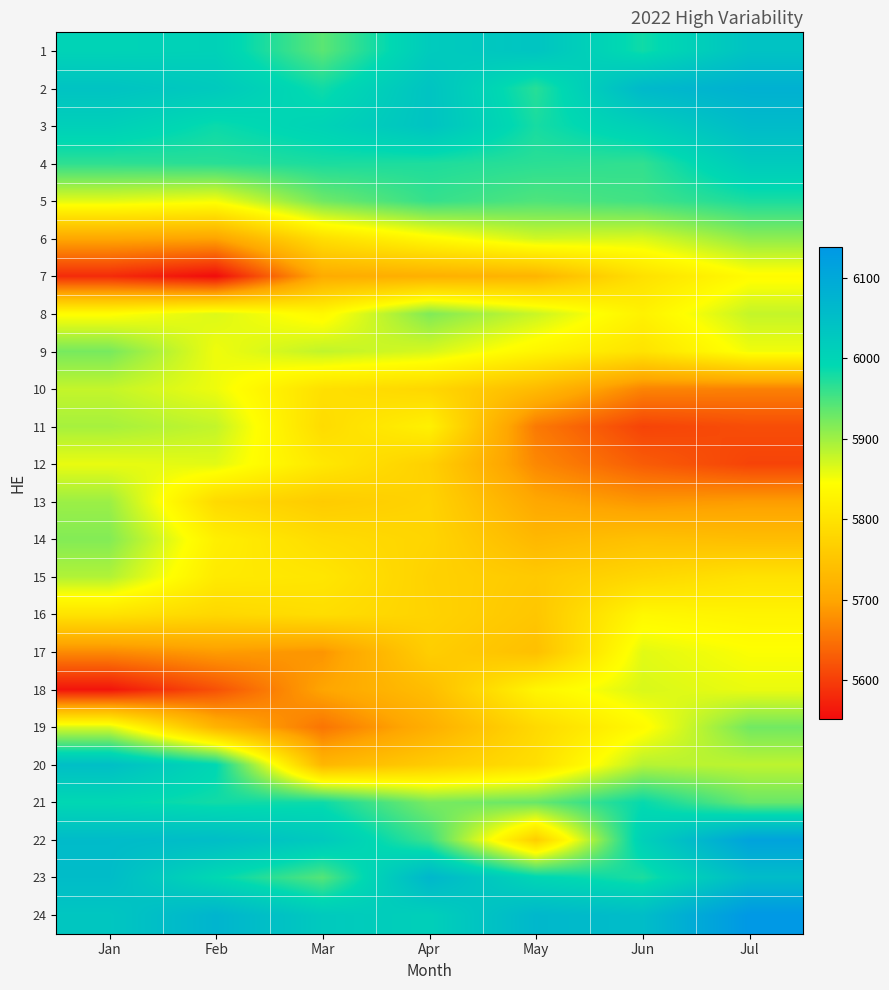

Between Feb and Jan, which is larger?

Feb